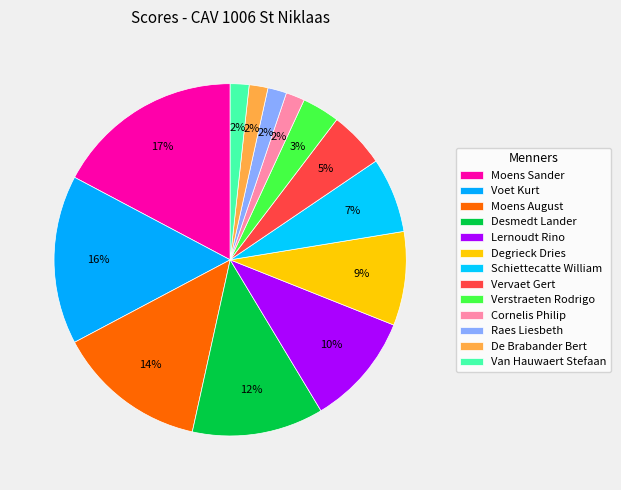

Does Schiettecatte William represent more than half of the total?

No